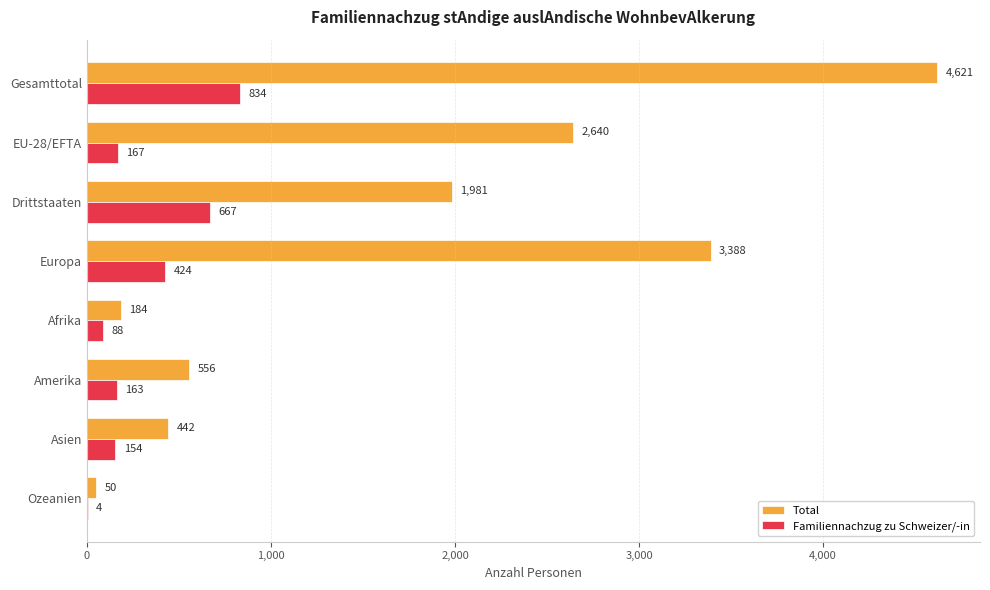

What is the maximum value shown in the chart?

4621